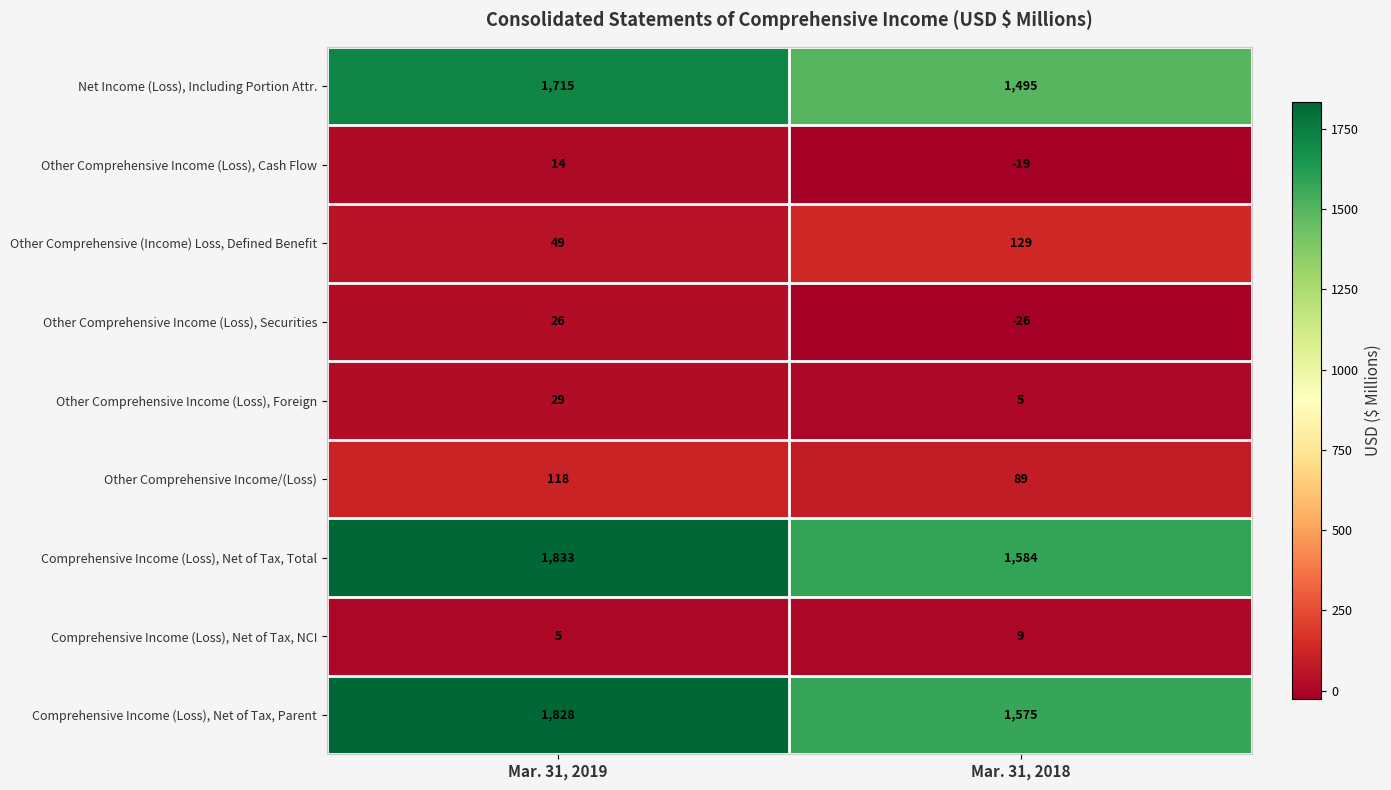

Reading left to right, list all the values displayed in this chart.

Net Income (Loss), Including Portion Attr.: Mar. 31, 2019=1715	Mar. 31, 2018=1495
Other Comprehensive Income (Loss), Cash Flow: Mar. 31, 2019=14	Mar. 31, 2018=-19
Other Comprehensive (Income) Loss, Defined Benefit: Mar. 31, 2019=49	Mar. 31, 2018=129
Other Comprehensive Income (Loss), Securities: Mar. 31, 2019=26	Mar. 31, 2018=-26
Other Comprehensive Income (Loss), Foreign: Mar. 31, 2019=29	Mar. 31, 2018=5
Other Comprehensive Income/(Loss): Mar. 31, 2019=118	Mar. 31, 2018=89
Comprehensive Income (Loss), Net of Tax, Total: Mar. 31, 2019=1833	Mar. 31, 2018=1584
Comprehensive Income (Loss), Net of Tax, NCI: Mar. 31, 2019=5	Mar. 31, 2018=9
Comprehensive Income (Loss), Net of Tax, Parent: Mar. 31, 2019=1828	Mar. 31, 2018=1575